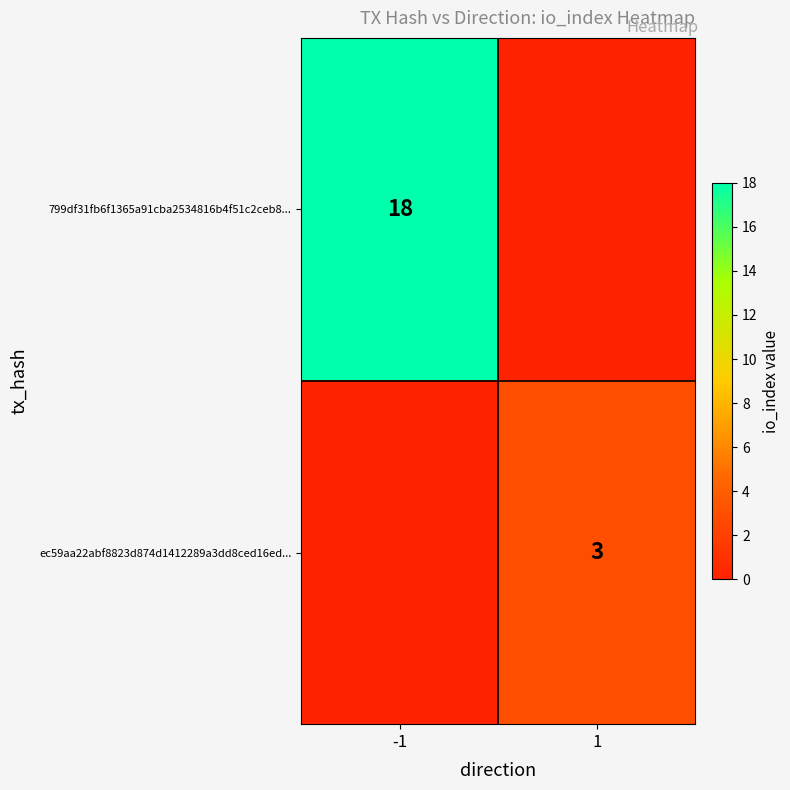

True or false: 799df31fb6f1365a91cba2534816b4f51c2ceb8... has a value of 5 at -1.

False